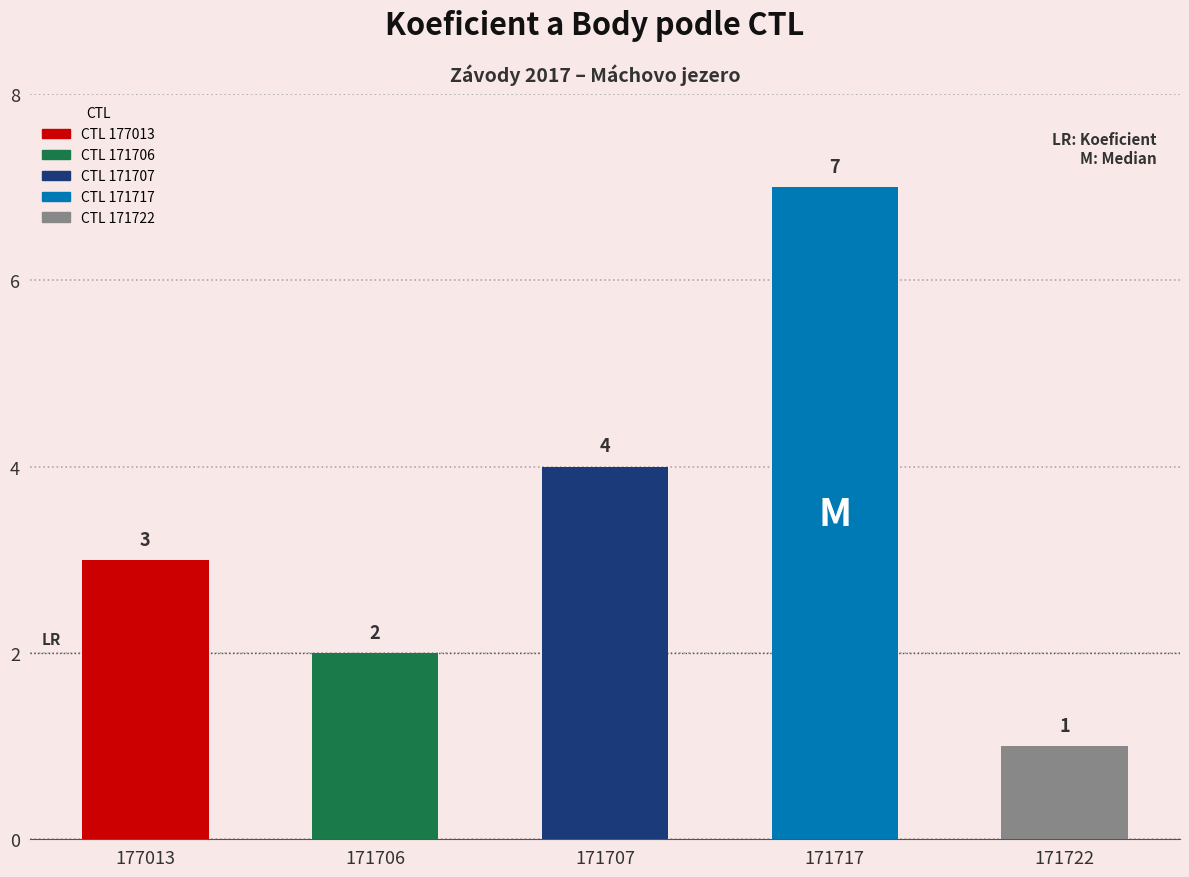

Reading left to right, what are all the values shown in this chart?

Koeficient: 3	2	4	7	1
Body: 3	2	4	7	1